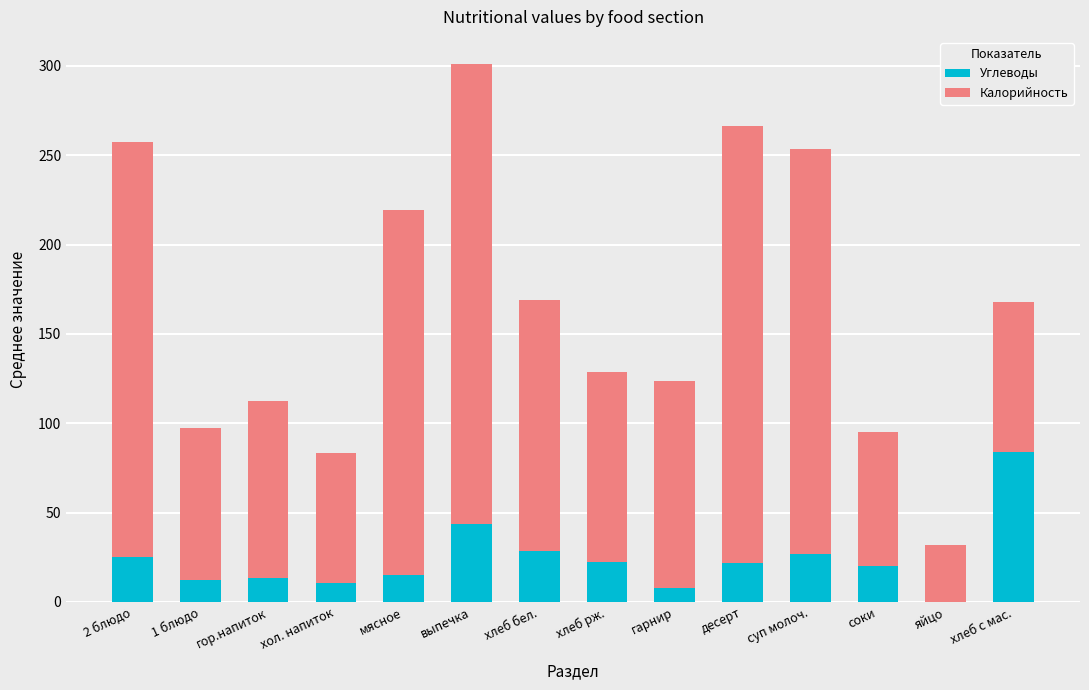

What is the sum of all Углеводы values?

332.7